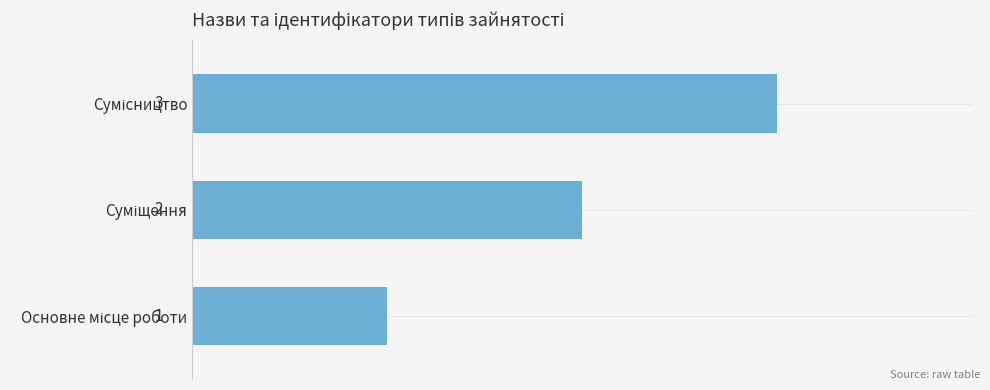

What is the sum of all values?

6